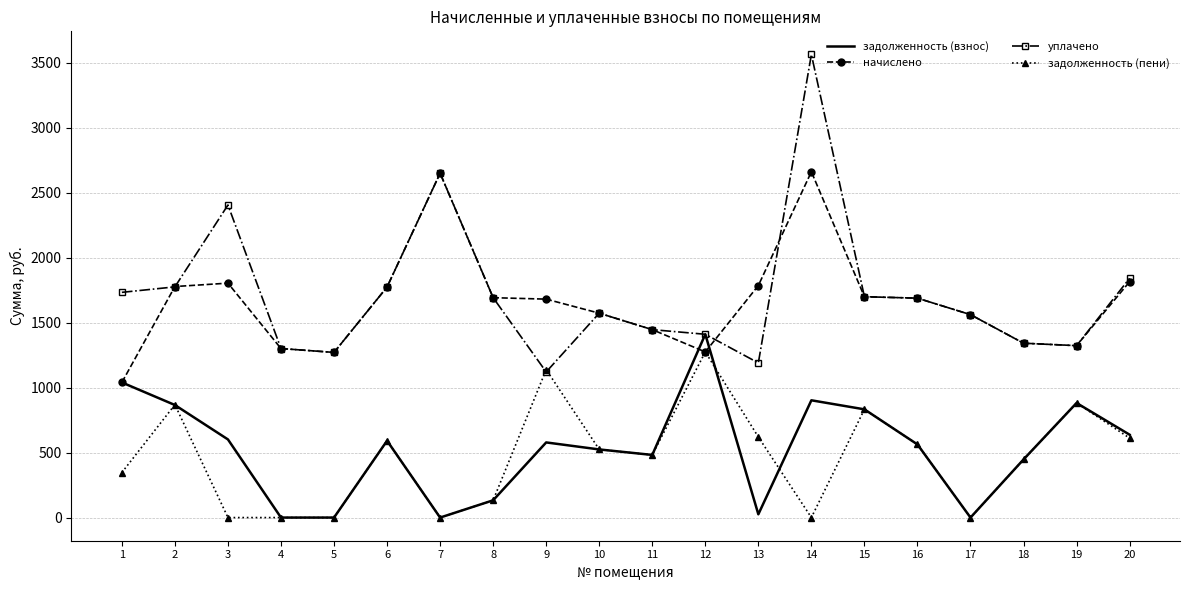

What are all the series names shown in the legend?

задолженность (взнос), начислено, уплачено, задолженность (пени)